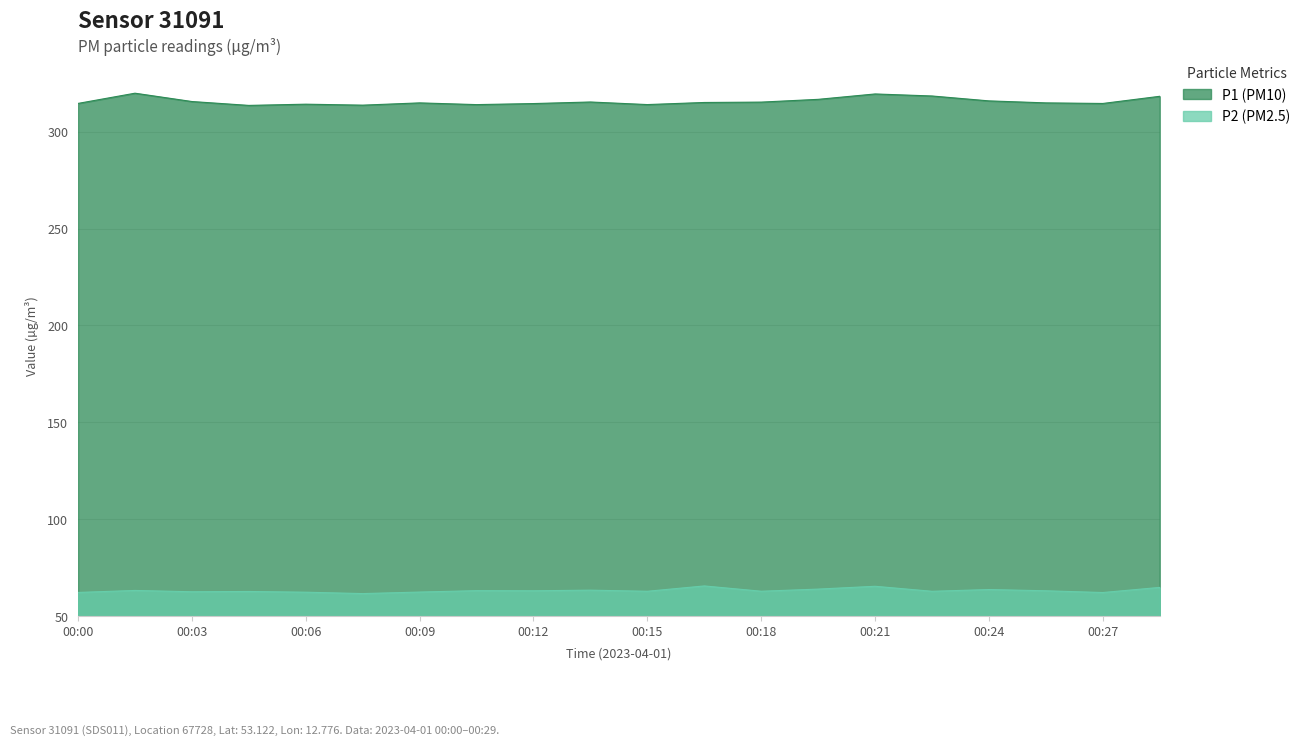

Reading left to right, what are all the values shown in this chart?

P1: 00:00=314.6	00:01=319.9	00:03=315.6	00:04=313.6	00:06=314.2	00:07=313.7	00:09=314.9	00:10=314.0	00:12=314.5	00:13=315.3	00:15=314.0	00:17=315.1	00:18=315.3	00:20=316.7	00:21=319.5	00:23=318.4	00:24=315.9	00:26=314.9	00:27=314.6	00:29=318.3
P2: 00:00=62.2	00:01=63.2	00:03=62.5	00:04=62.7	00:06=62.3	00:07=61.6	00:09=62.4	00:10=63.1	00:12=63.0	00:13=63.4	00:15=62.8	00:17=65.5	00:18=62.8	00:20=63.9	00:21=65.3	00:23=62.8	00:24=63.7	00:26=63.0	00:27=62.1	00:29=64.8